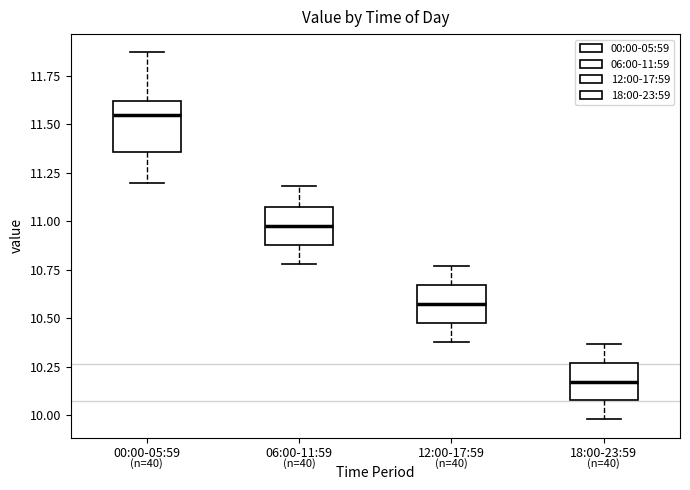

Reading left to right, transcribe this box plot: for each box, give where its median line is, the range the box spans, and where its two whiskers end, as read against the y-axis. The values are not printed on the chart, so give them approximately, as read against the axis.

00:00-05:59: median 11.55, box 11.35 to 11.60, whiskers 11.20 to 11.85
06:00-11:59: median 11.00, box 10.90 to 11.05, whiskers 10.80 to 11.20
12:00-17:59: median 10.60, box 10.50 to 10.65, whiskers 10.40 to 10.75
18:00-23:59: median 10.20, box 10.10 to 10.25, whiskers 10.00 to 10.35